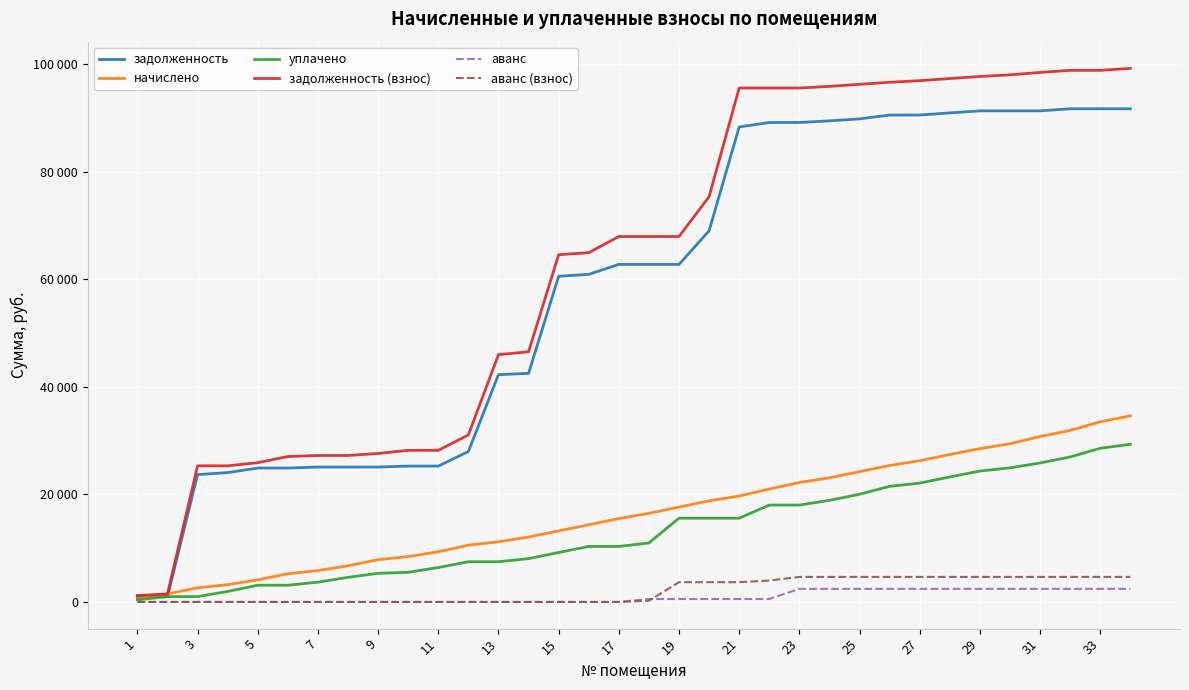

What are all the series names shown in the legend?

задолженность, начислено, уплачено, задолженность (взнос), аванс, аванс (взнос)